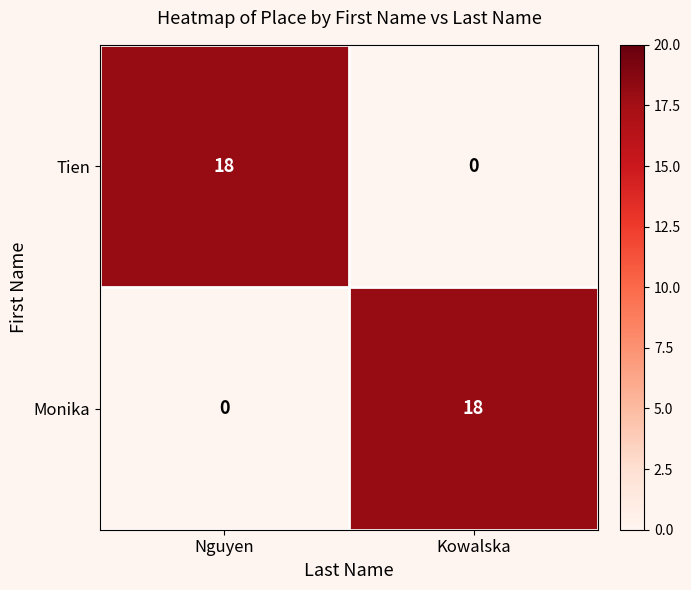

What is the sum of the Tien values at Kowalska and Nguyen?

18